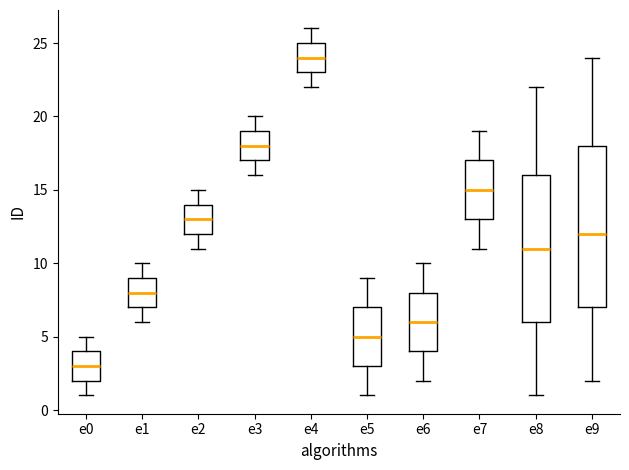

Reading left to right, transcribe this box plot: for each box, give where its median line is, the range the box spans, and where its two whiskers end, as read against the y-axis. The values are not printed on the chart, so give them approximately, as read against the axis.

e0: median 3, box 2 to 4, whiskers 1 to 5
e1: median 8, box 7 to 9, whiskers 6 to 10
e2: median 13, box 12 to 14, whiskers 11 to 15
e3: median 18, box 17 to 19, whiskers 16 to 20
e4: median 24, box 23 to 25, whiskers 22 to 26
e5: median 5, box 3 to 7, whiskers 1 to 9
e6: median 6, box 4 to 8, whiskers 2 to 10
e7: median 15, box 13 to 17, whiskers 11 to 19
e8: median 11, box 6 to 16, whiskers 1 to 22
e9: median 12, box 7 to 18, whiskers 2 to 24